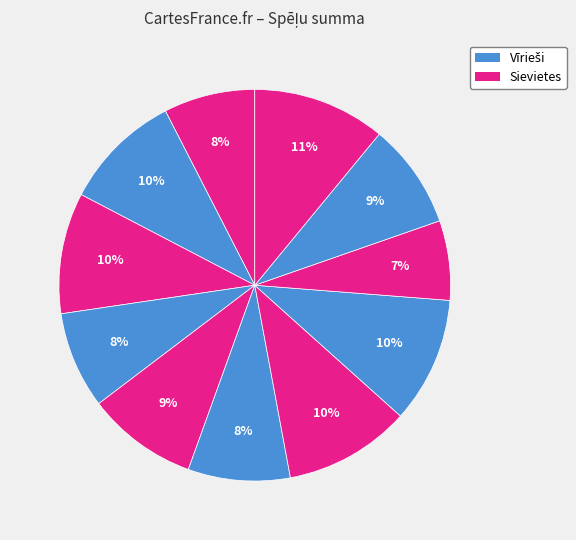

How many slices are in this pie chart?

11